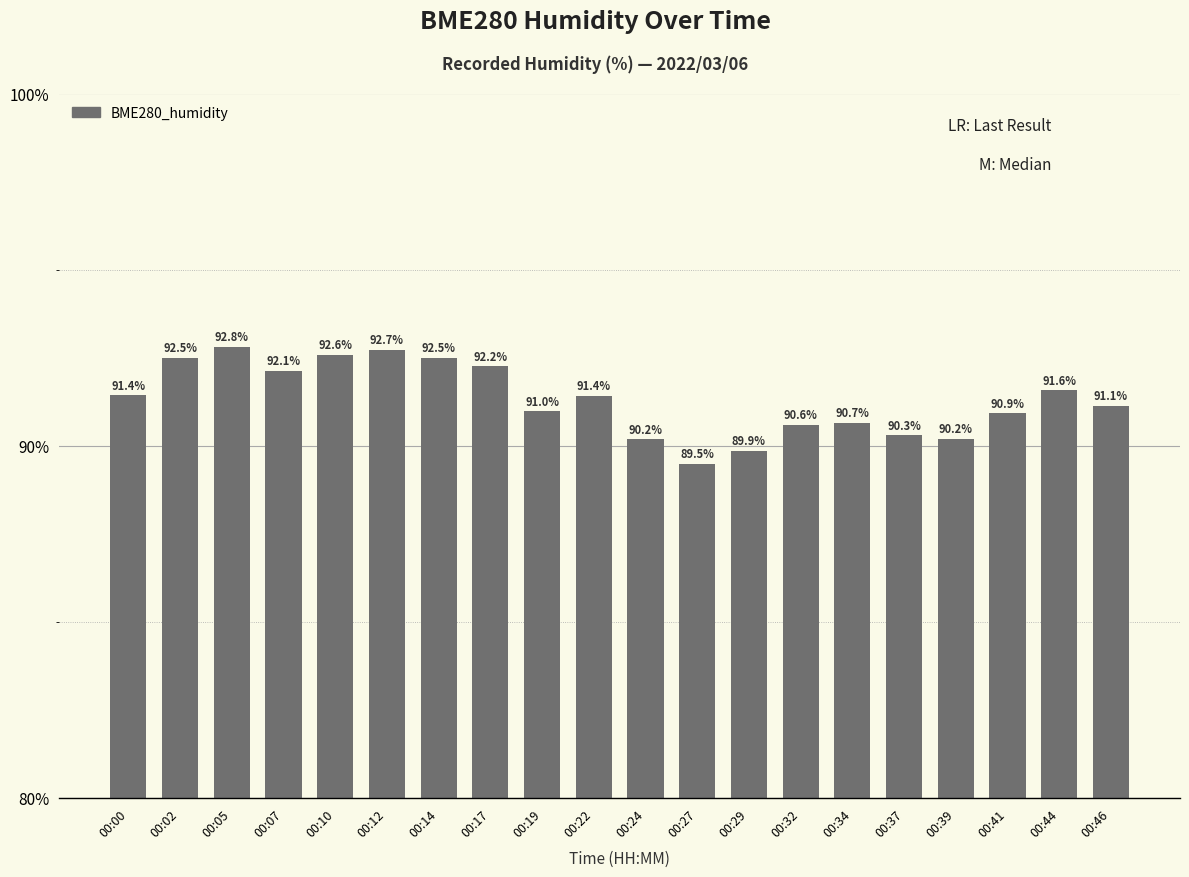

What is the difference between the maximum and minimum values?

3.3